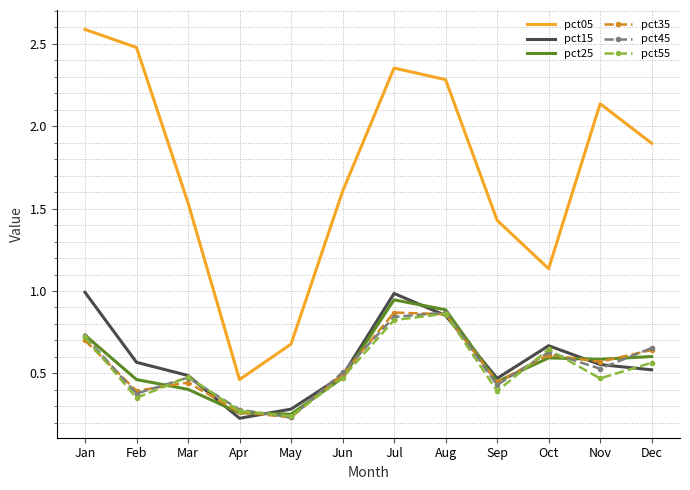

Is the value of pct25 at Jun greater than the value of pct15 at Oct?

No